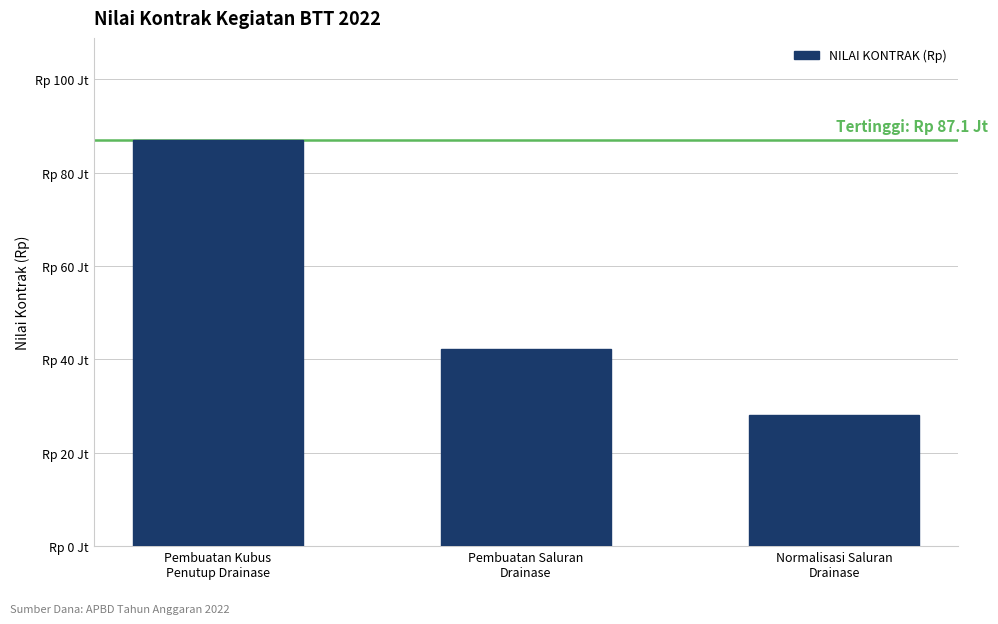

What is the difference between the values at Normalisasi Saluran
Drainase and Pembuatan Saluran
Drainase?

14255000